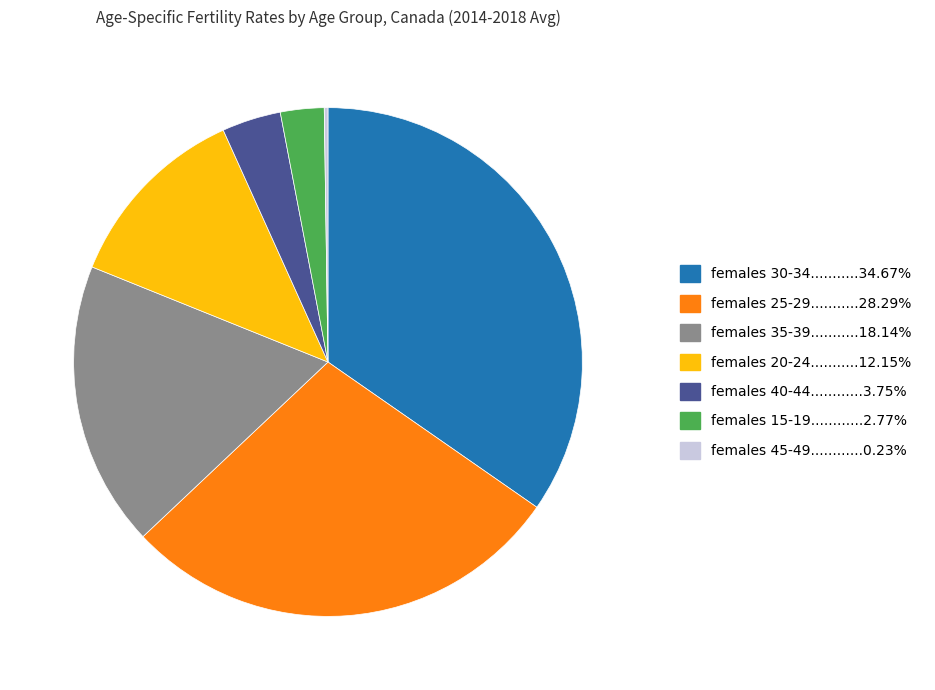

Is there a majority slice in this chart?

No